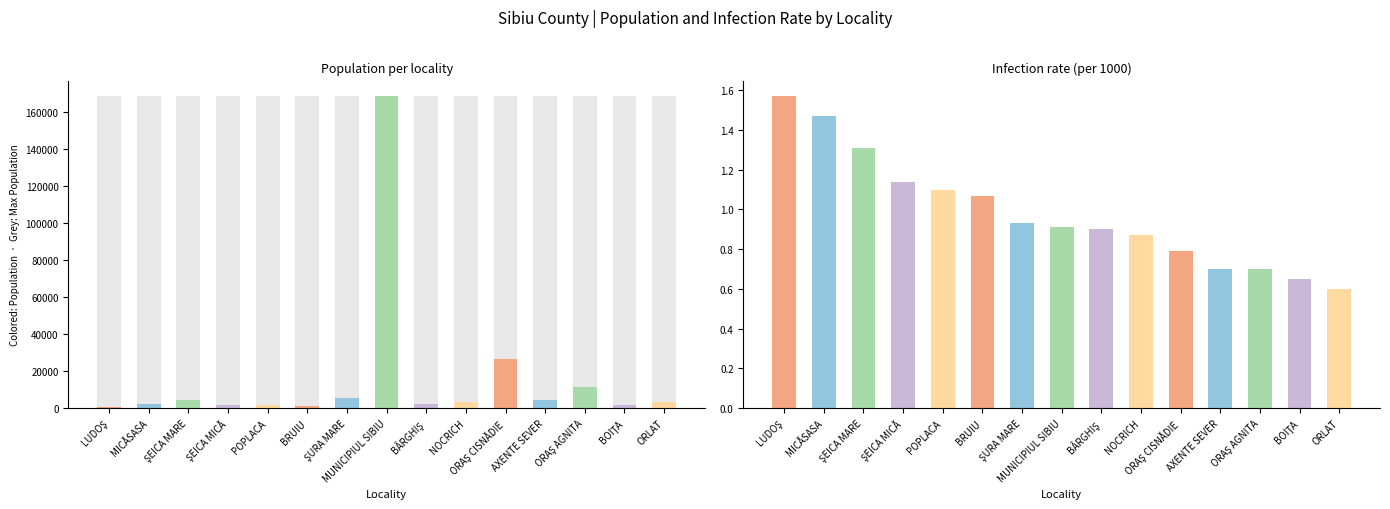

Which has a higher value, POPLACA or ŞEICA MICĂ?

POPLACA